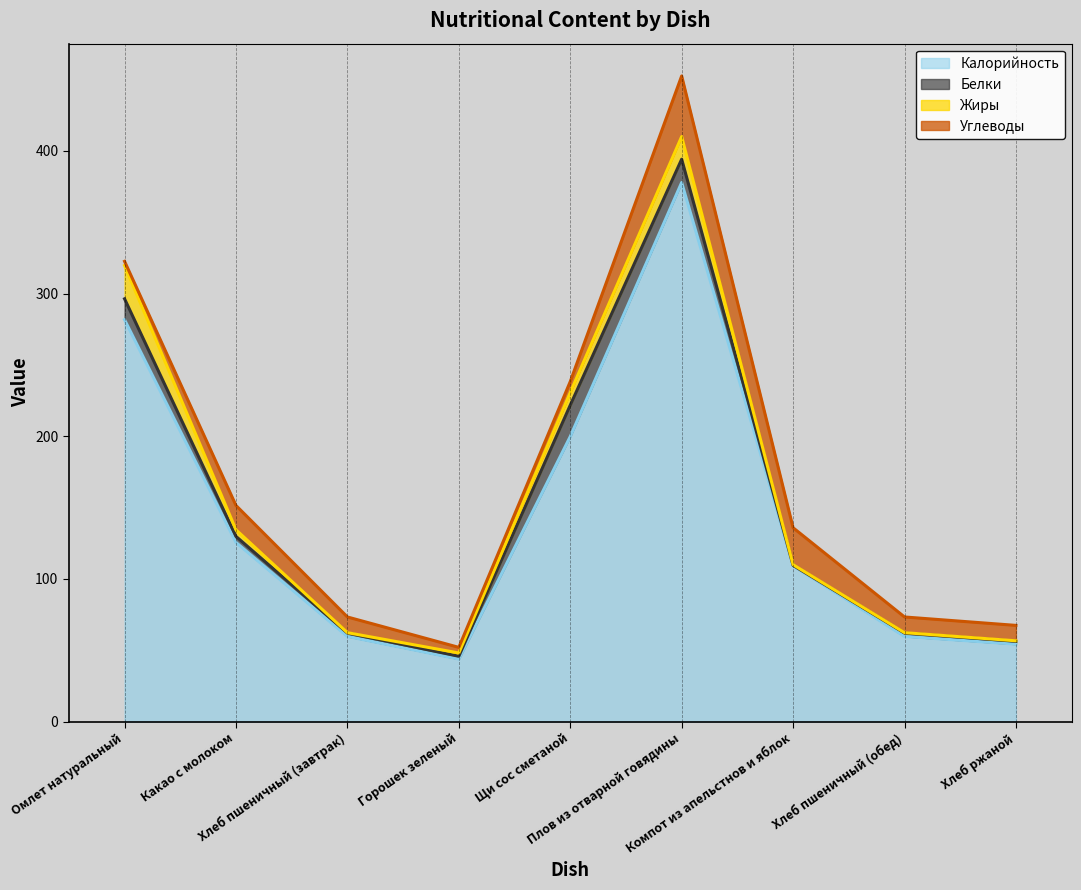

What is the spread (max minus min) of values at Хлеб пшеничный (завтрак)?

59.4